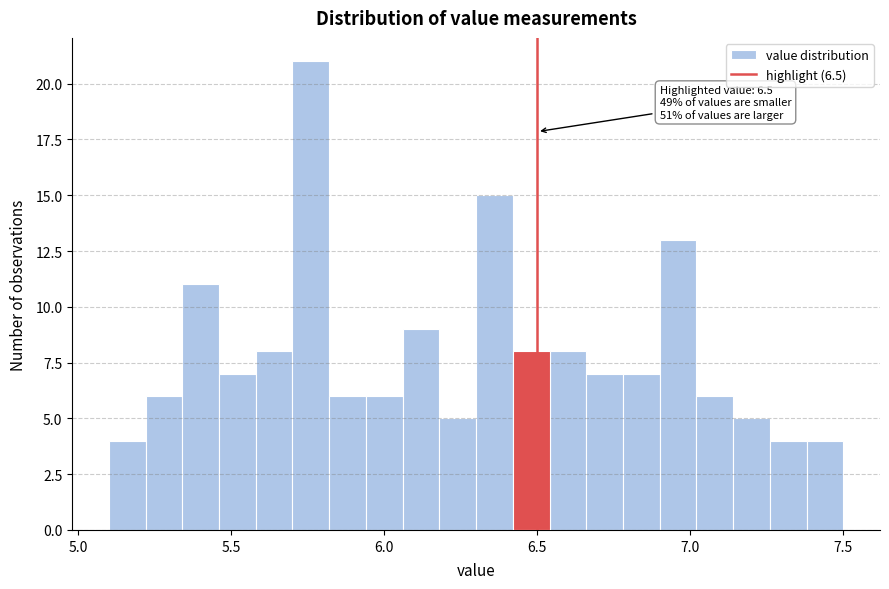

Read against the x-axis, roughly where is the centre of the tallest bar?

5.75